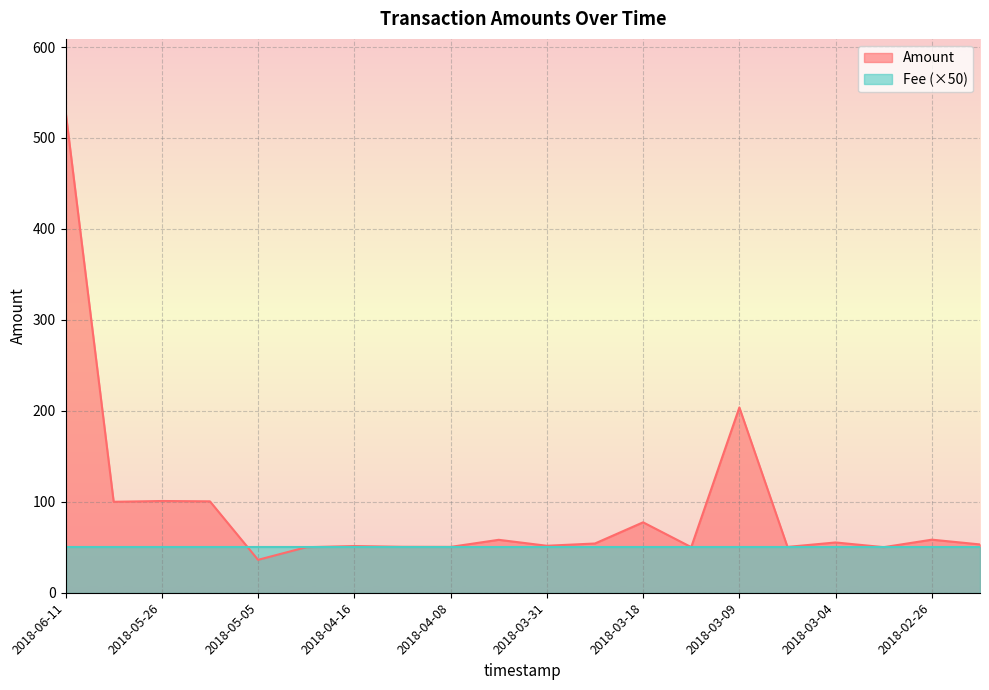

What is the sum of the values at 2018-03-04 and 2018-04-05?

113.5